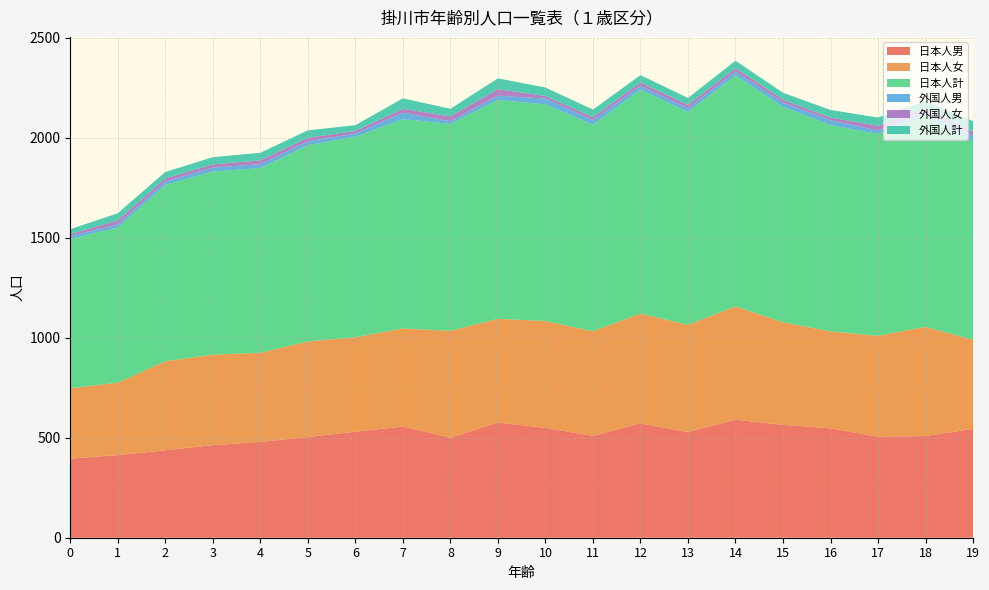

Reading right to left, what are all the values shown in this chart?

日本人男: 544	508	505	547	564	590	528	572	509	549	576	500	556	530	503	479	463	437	413	395
日本人女: 445	546	504	484	513	566	536	548	523	534	518	534	490	472	478	445	452	445	362	352
日本人計: 989	1054	1009	1031	1077	1156	1064	1120	1032	1083	1094	1034	1046	1002	981	924	915	882	775	747
外国人男: 33	18	17	25	20	18	18	18	23	29	21	14	32	16	19	19	20	16	16	14
外国人女: 19	19	24	13	15	18	17	18	15	13	33	24	20	13	18	19	16	16	20	10
外国人計: 52	37	41	38	35	36	35	36	38	42	54	38	52	29	37	38	36	32	36	24